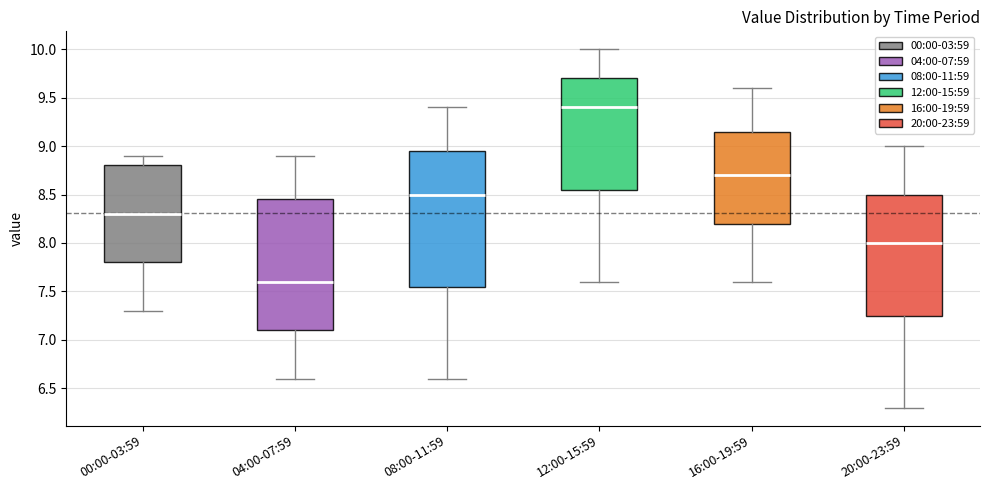

Where does the median line of the box for 04:00-07:59 sit on the y-axis? The values are not printed on the chart, so give them approximately, as read against the axis.

7.60